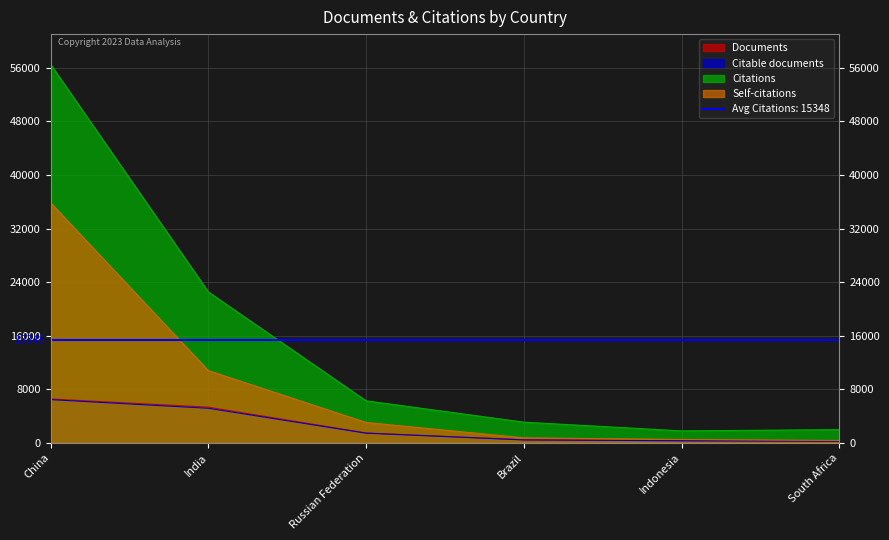

What is the minimum value for Self-citations?

332